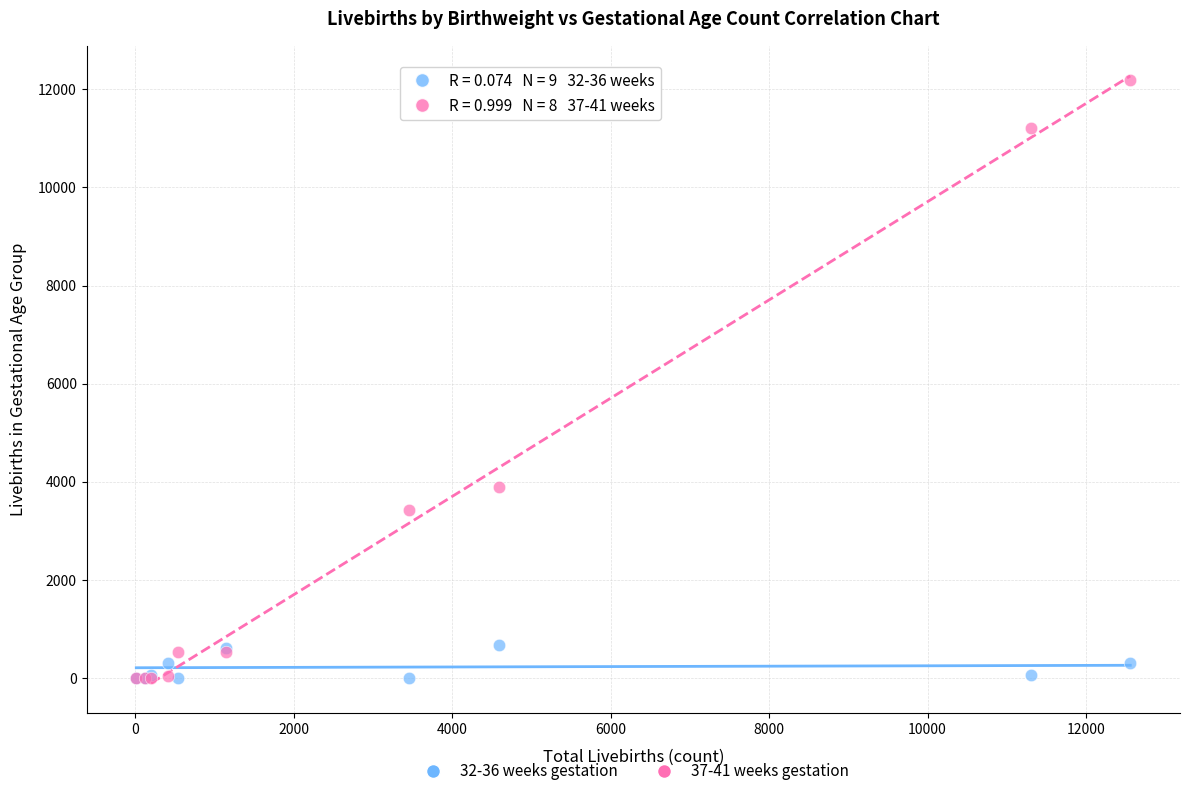

What are all the series names shown in the legend?

32-36 weeks gestation, 37-41 weeks gestation